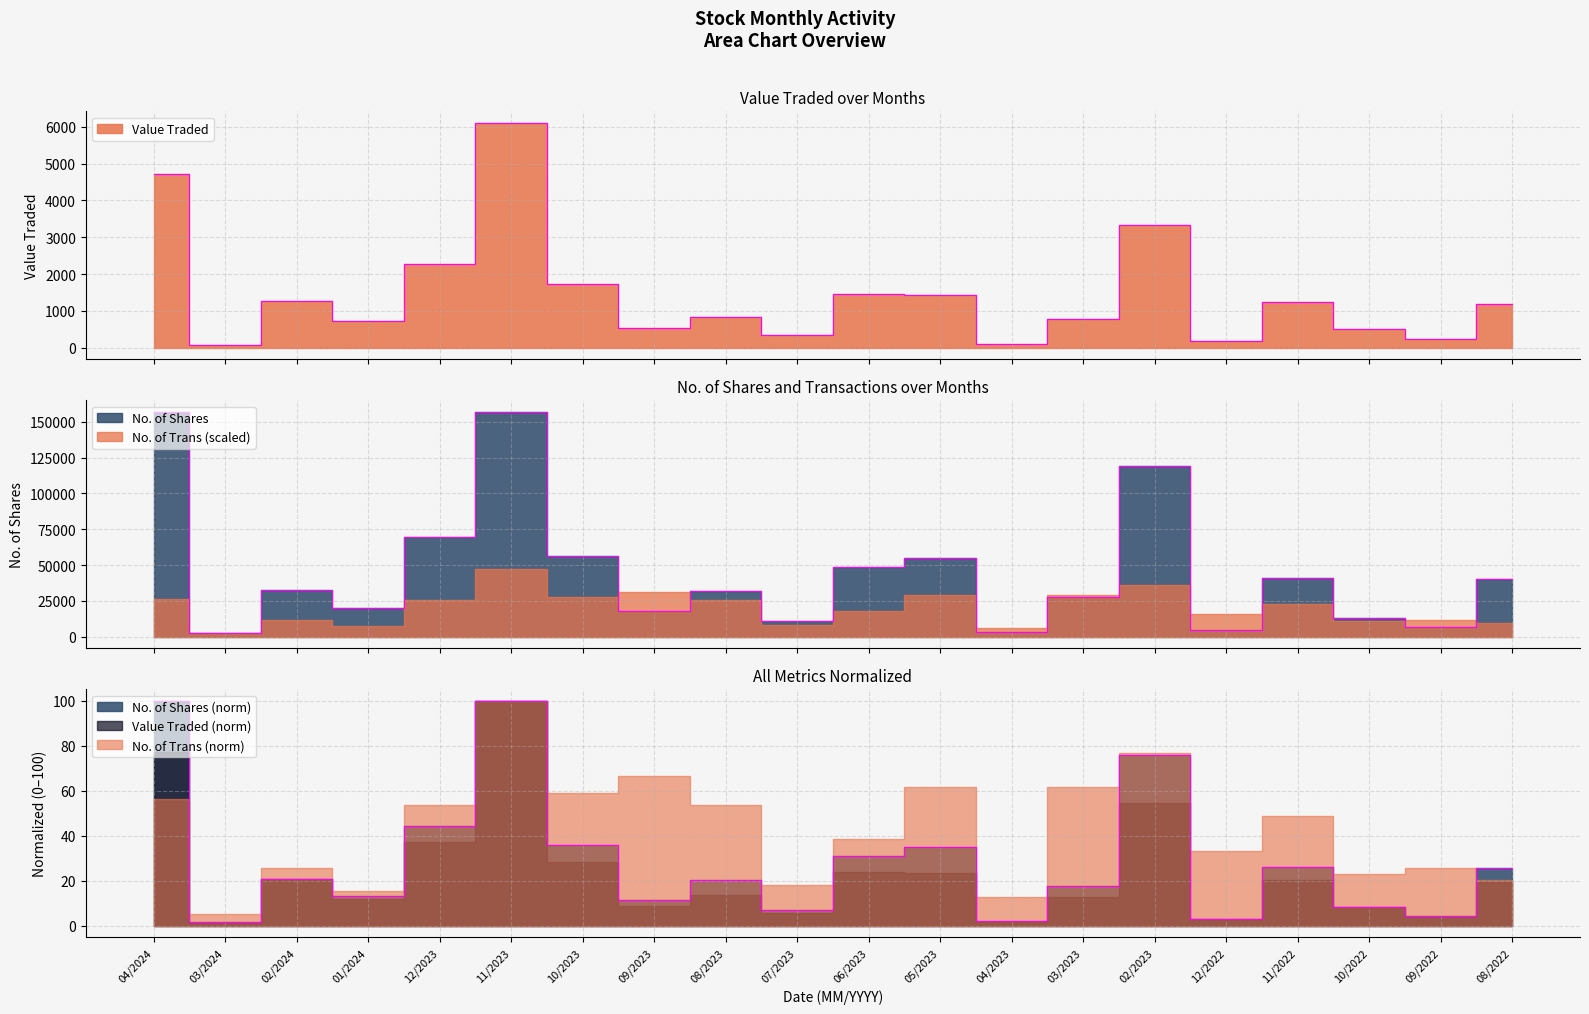

At which label does Value Traded reach its minimum?

03/2024